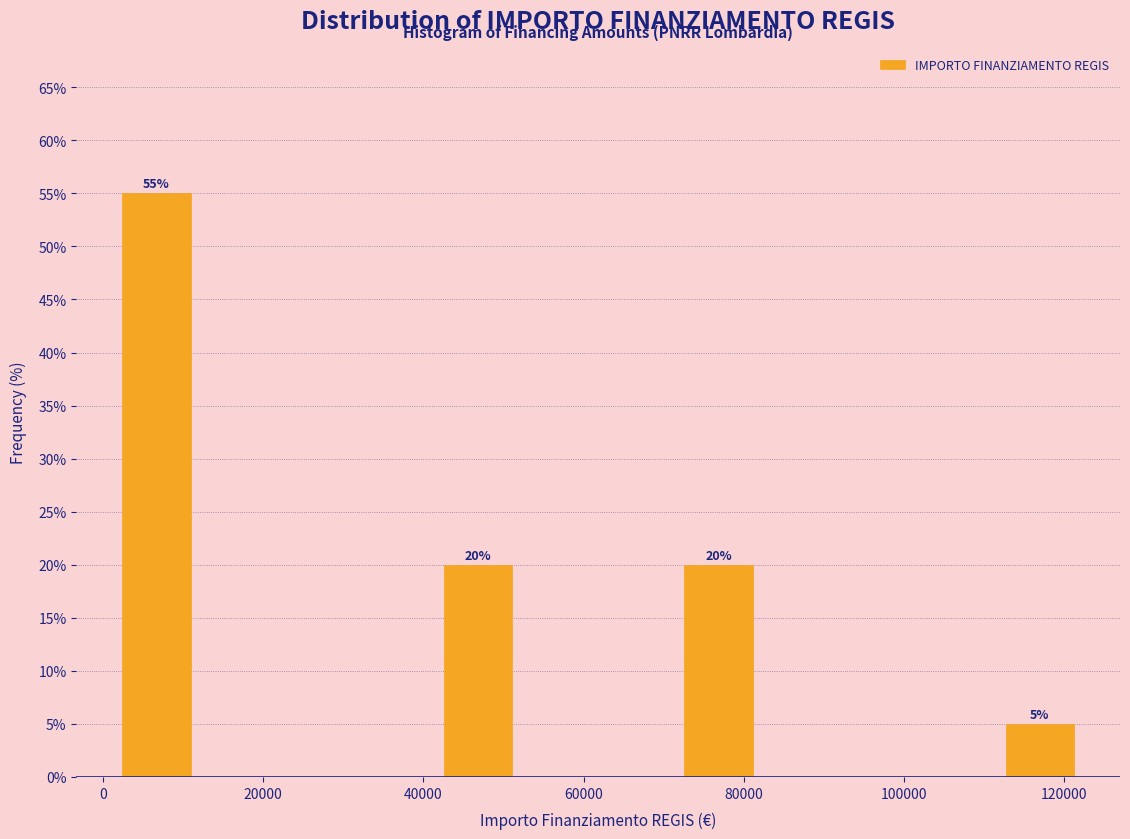

Which range on the x-axis has the tallest bar?

2000 to 12000